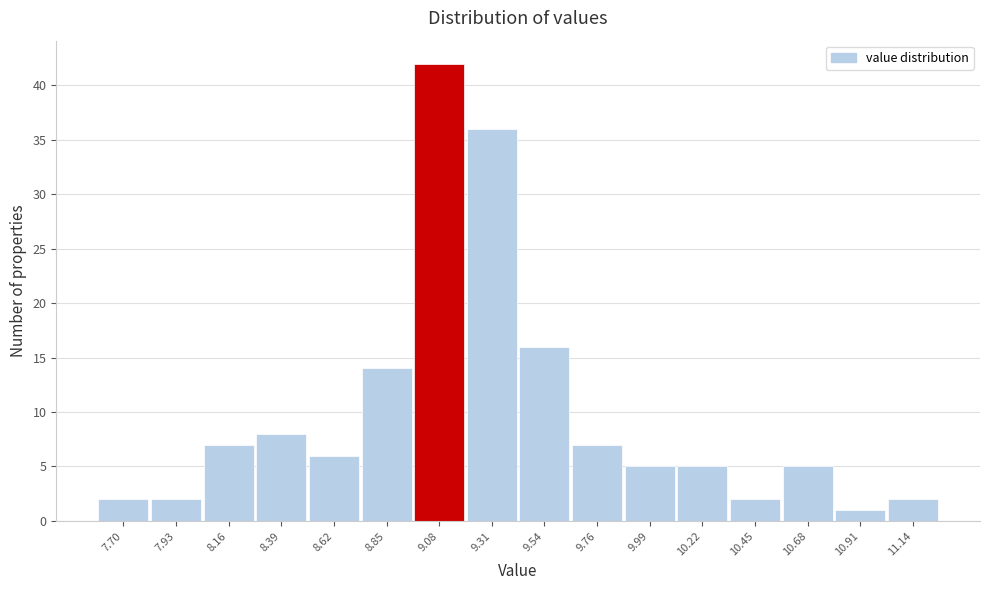

Reading right to left, list all the values displayed in this chart.

11.14=2	10.91=1	10.68=5	10.45=2	10.22=5	9.99=5	9.76=7	9.54=16	9.31=36	9.08=42	8.85=14	8.62=6	8.39=8	8.16=7	7.93=2	7.70=2